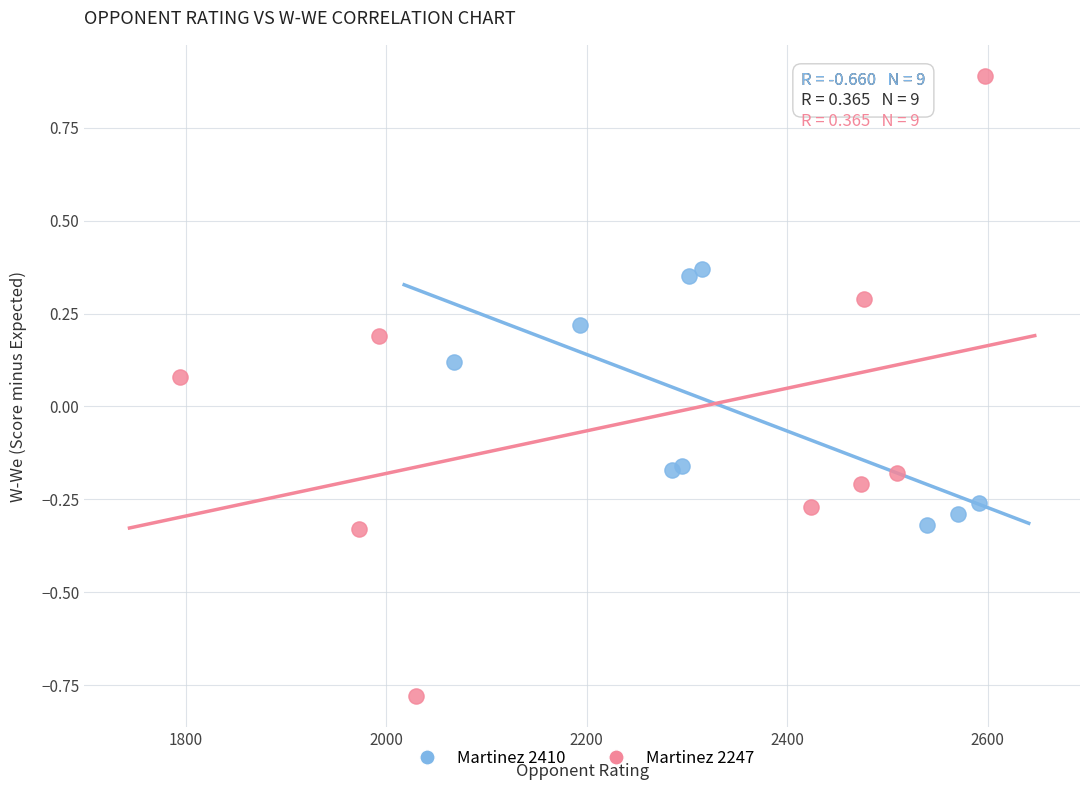

Which series has the largest Y range (max minus min)?

Martinez 2247